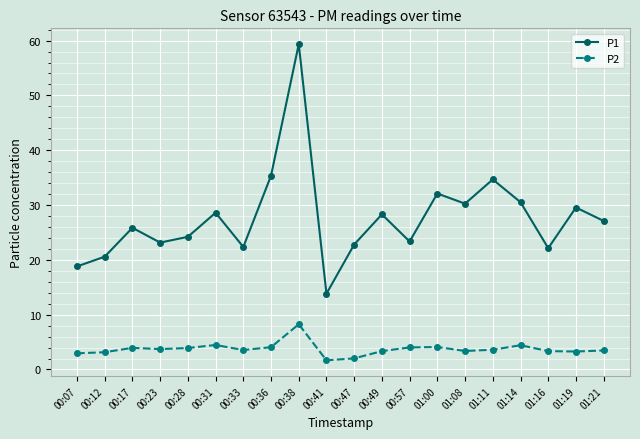

Which series changed the most between 00:33 and 00:47?

P2